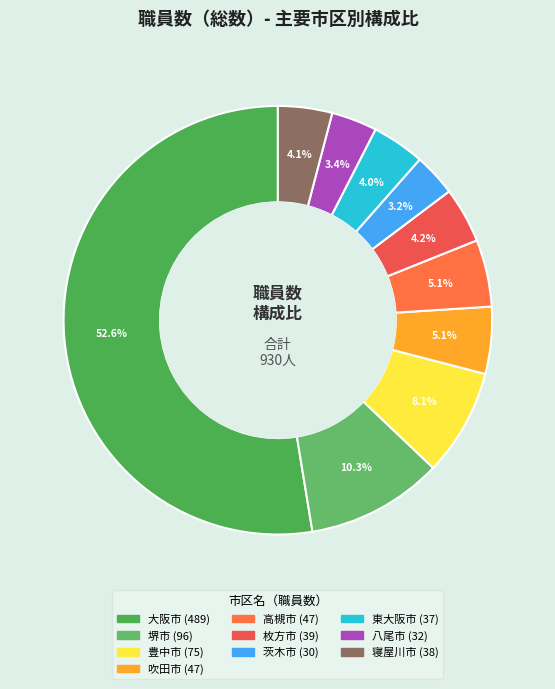

What is the largest slice in the pie chart?

大阪市